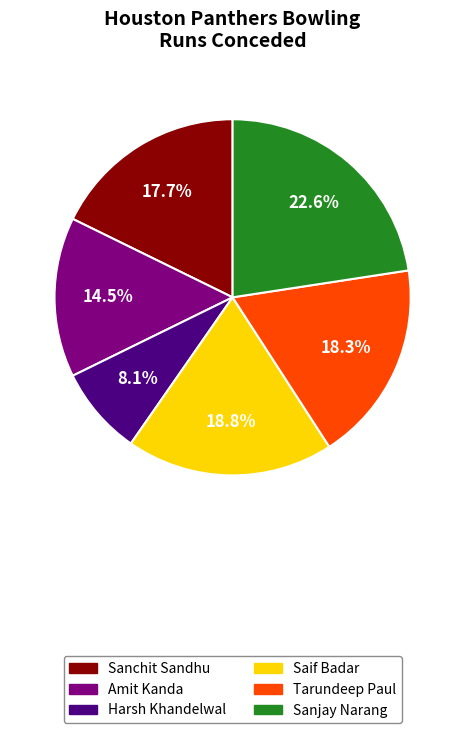

Which category has the smallest portion of the pie?

Harsh Khandelwal